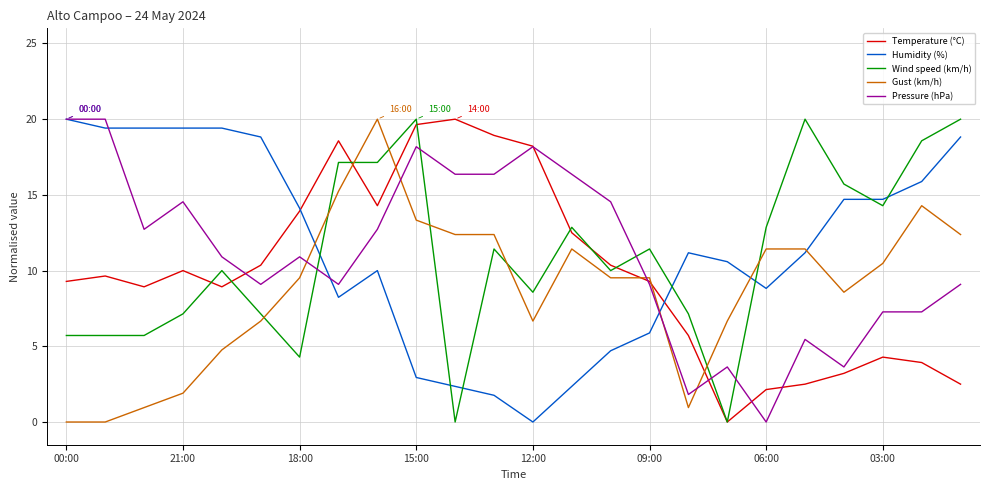

After their last crossing, which series has the higher values: Wind speed (km/h) or Humidity (%)?

Wind speed (km/h)